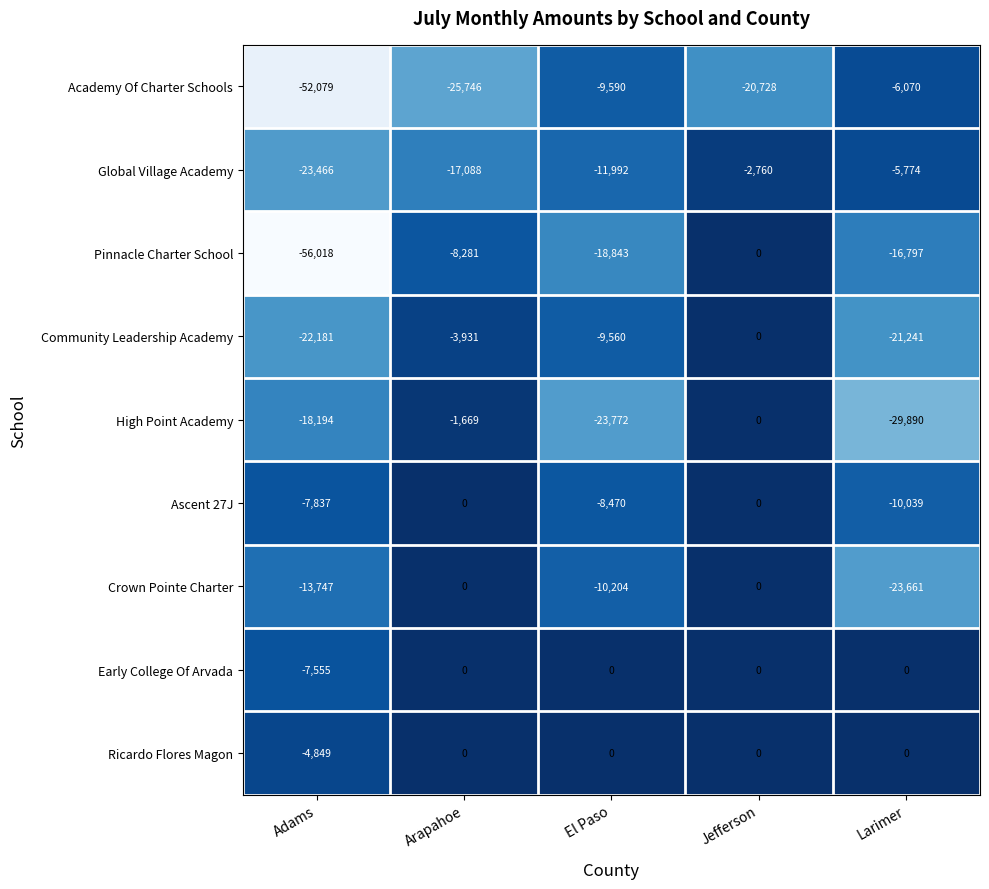

How many data points does each series have?

5